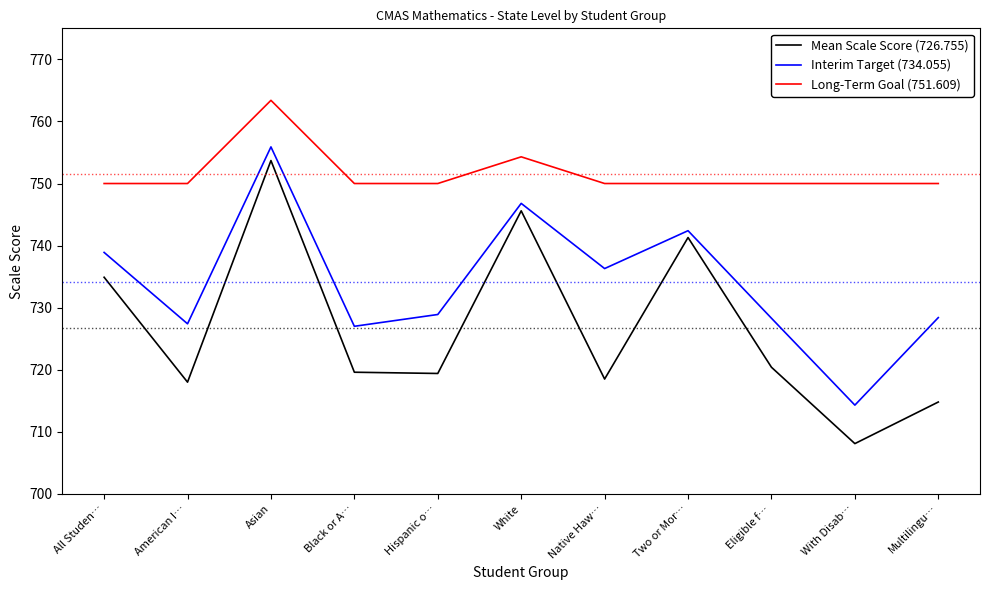

True or false: Long-Term Goal (751.609) and Mean Scale Score (726.755) cross at least once.

False